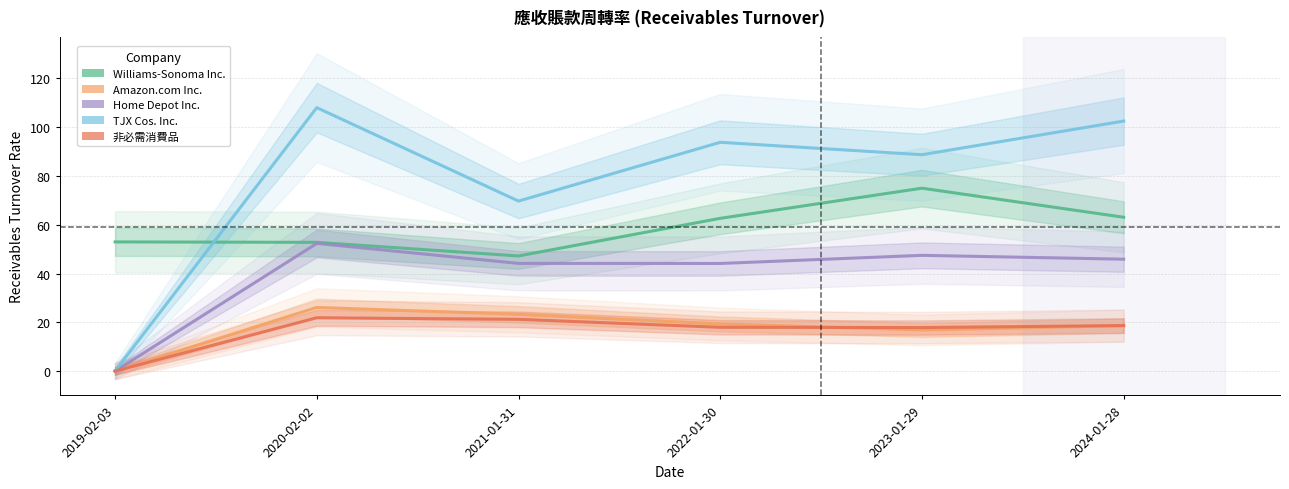

Which category has the lowest value in the Home Depot Inc. series?

2019-02-03